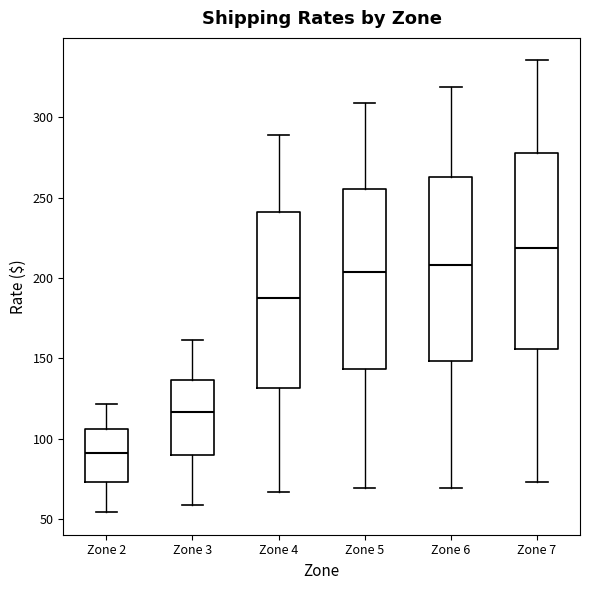

Reading left to right, read every box against the y-axis: the position of its median line, the range the box covers, and the ends of its whiskers. The values are not printed on the chart, so give them approximately, as read against the axis.

Zone 2: median 90, box 75 to 105, whiskers 55 to 120
Zone 3: median 115, box 90 to 135, whiskers 60 to 160
Zone 4: median 185, box 130 to 240, whiskers 65 to 290
Zone 5: median 205, box 145 to 255, whiskers 70 to 310
Zone 6: median 210, box 150 to 265, whiskers 70 to 320
Zone 7: median 220, box 155 to 280, whiskers 75 to 335